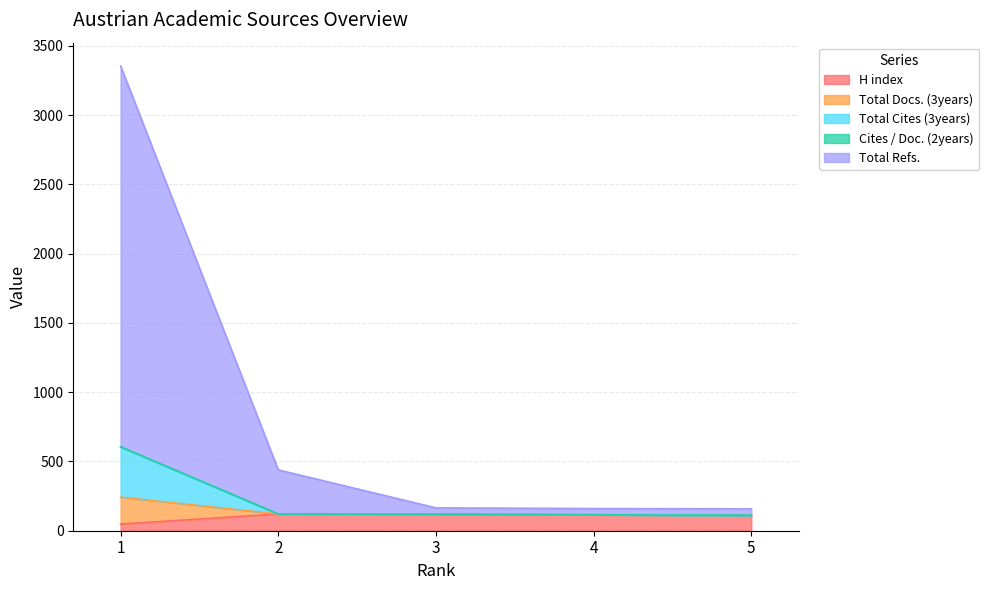

What is the maximum value for H index?

121